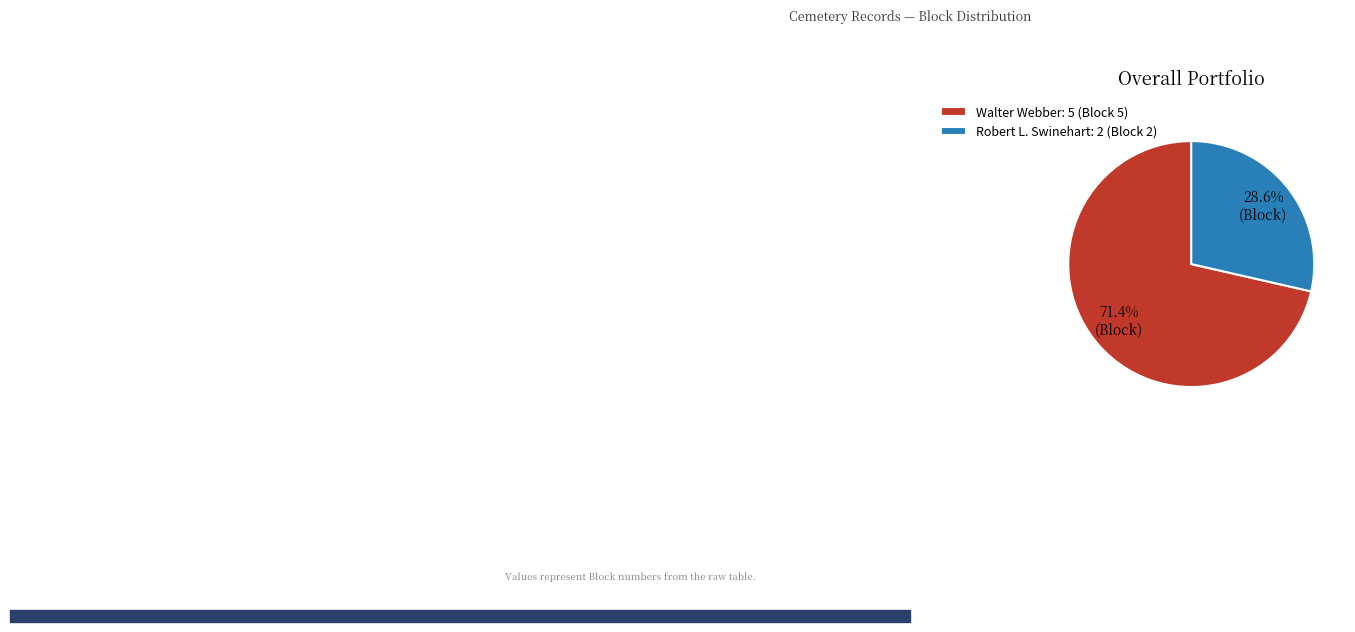

Which has a higher value, Robert L. Swinehart or Walter Webber?

Walter Webber